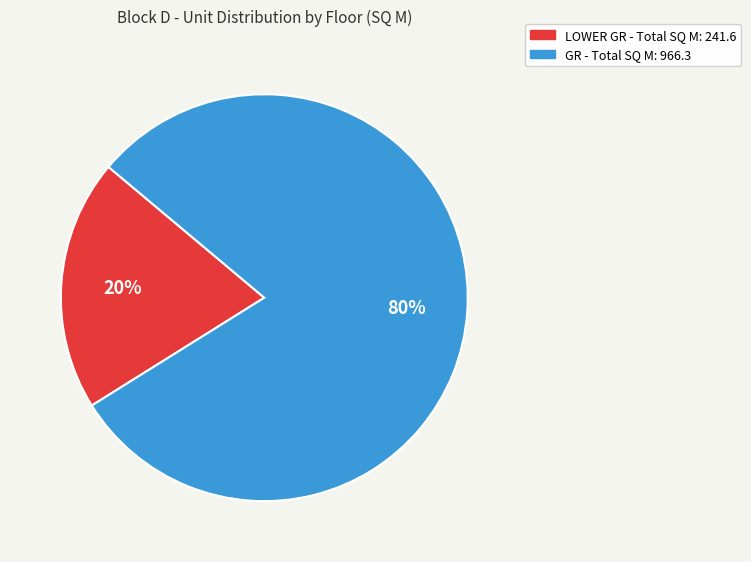

To the nearest percent, what is the difference between the largest and smallest slice percentages?

60%